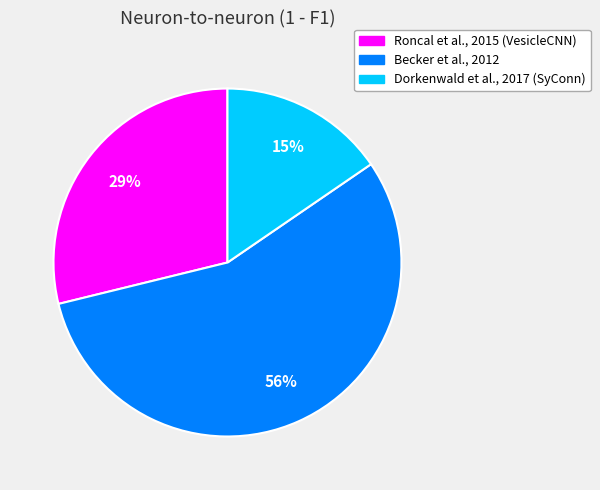

Is the sum of Dorkenwald et al., 2017 (SyConn) and Roncal et al., 2015 (VesicleCNN) greater than half?

No